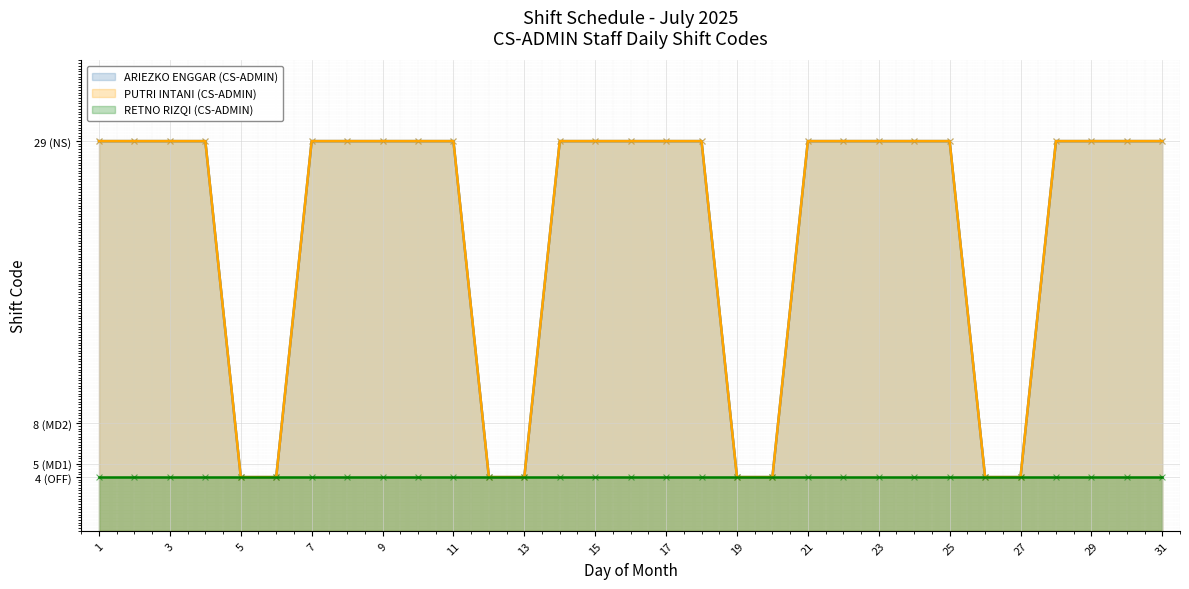

Which series reaches the maximum Y coordinate?

ARIEZKO ENGGAR (CS-ADMIN)